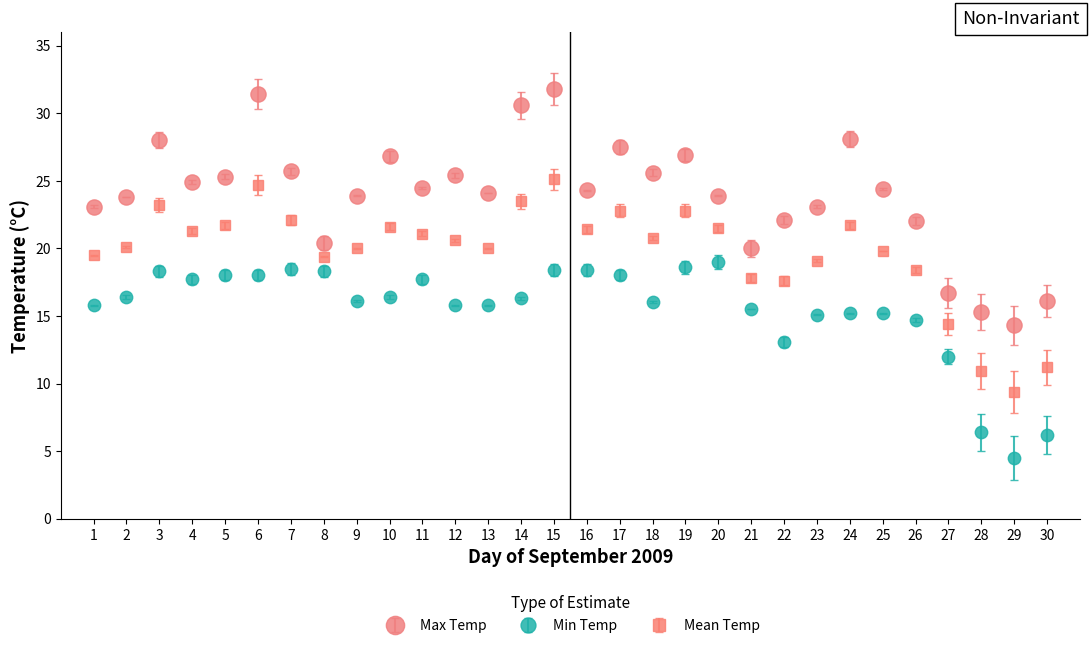

What is the difference between the highest and lowest values at 2?

7.4